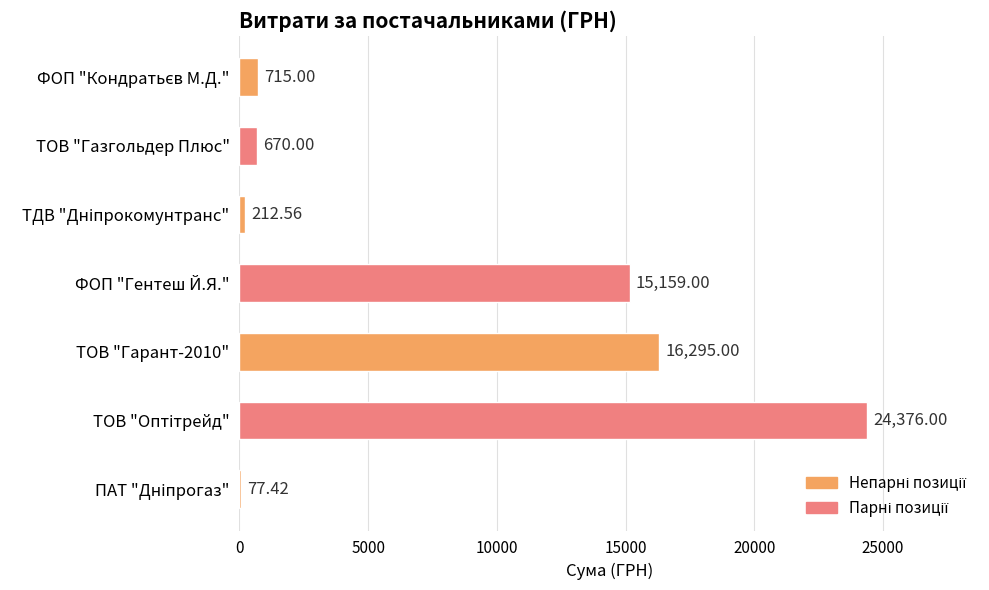

Which has a higher value, ТОВ "Гарант-2010" or ТОВ "Газгольдер Плюс"?

ТОВ "Гарант-2010"